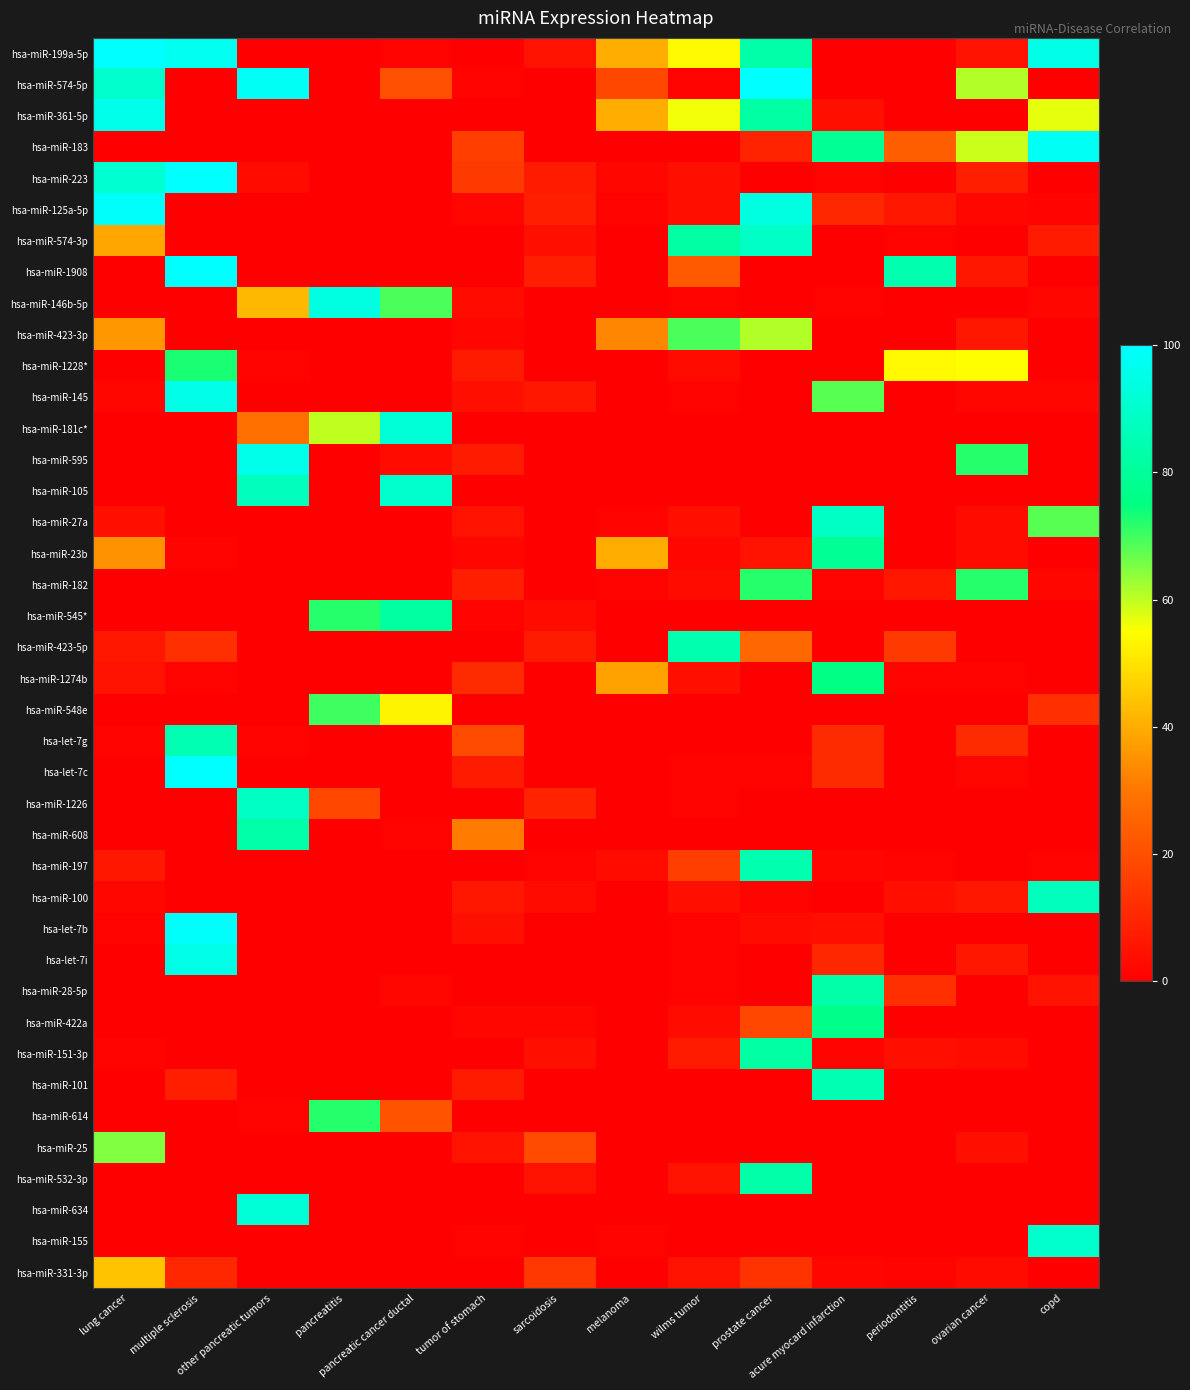

How many distinct data groups are displayed?

40